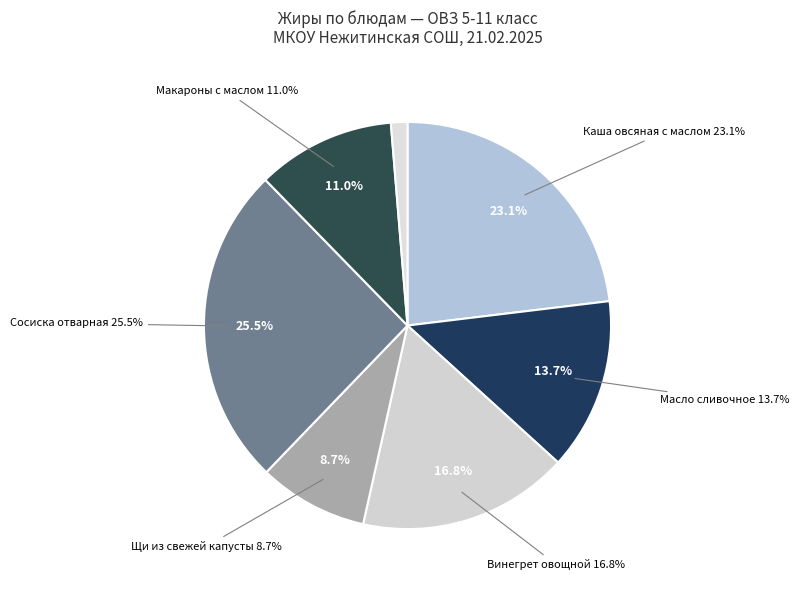

Is there any slice that represents more than half of the pie?

No